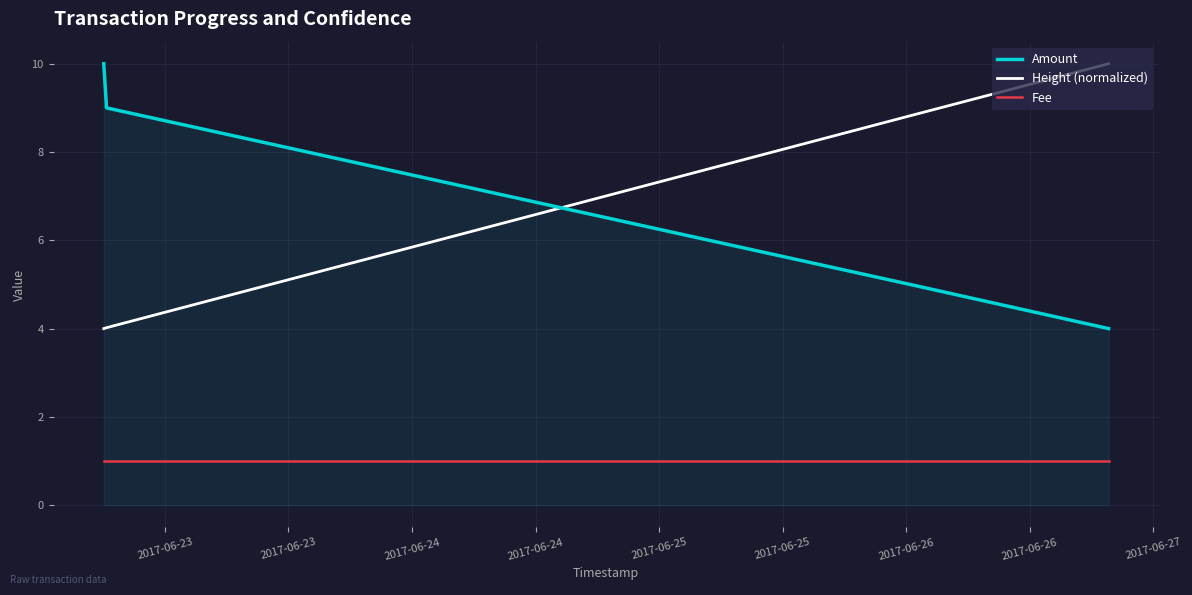

What is the maximum value for Height (normalized)?

10.0